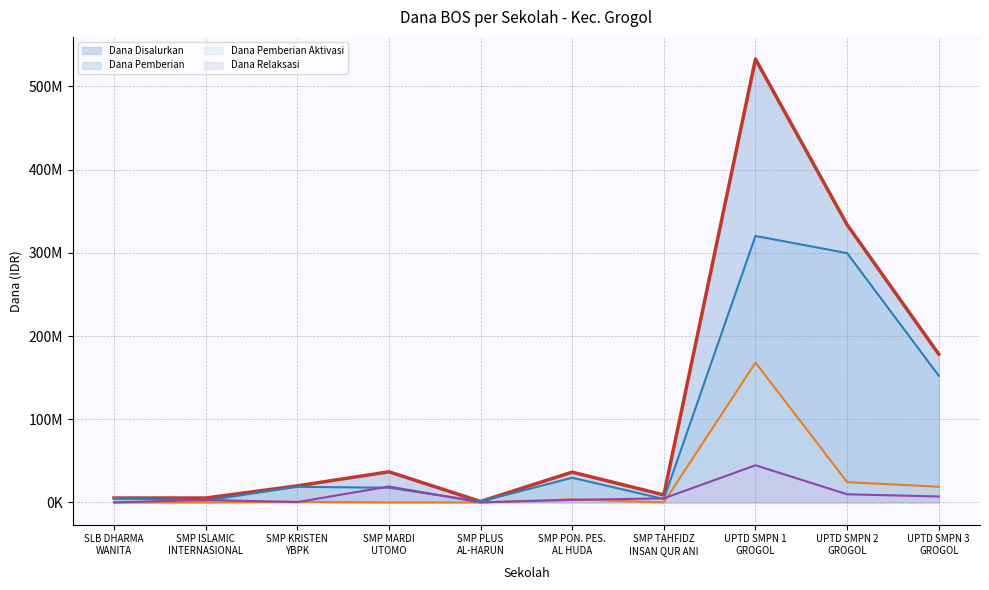

What is the total value across all series at SMP MARDI
UTOMO?

73500000